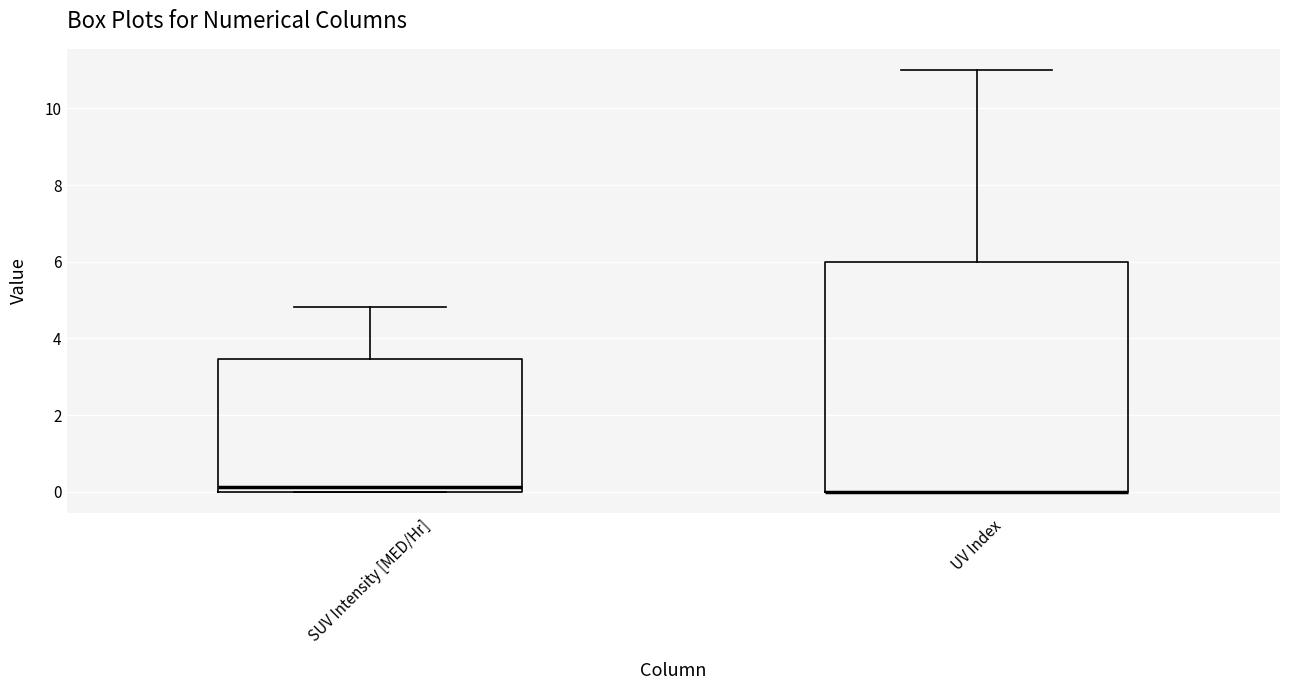

Reading left to right, read every box against the y-axis: the position of its median line, the range the box covers, and the ends of its whiskers. The values are not printed on the chart, so give them approximately, as read against the axis.

SUV Intensity [MED/Hr]: median 0.2, box 0.0 to 3.4, whiskers 0.0 to 4.8
UV Index: median 0.0 (drawn on the box's lower edge), box 0.0 to 6.0, whiskers 0.0 to 11.0